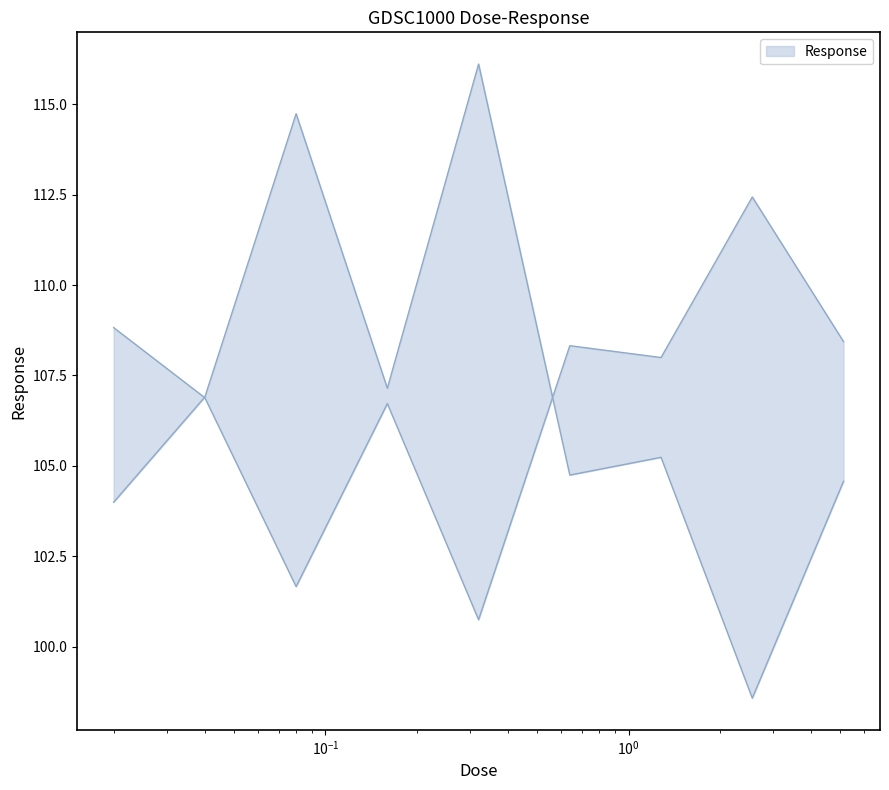

Which has a higher value, 0.32 or 0.02?

0.02